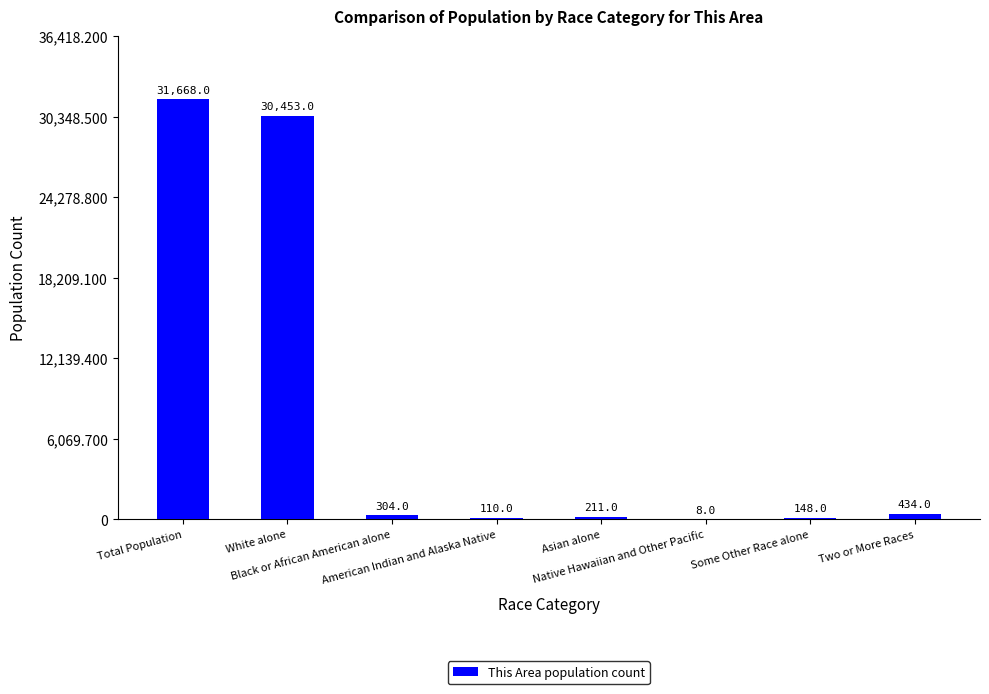

Reading left to right, list all the values displayed in this chart.

31668	30453	304	110	211	8	148	434